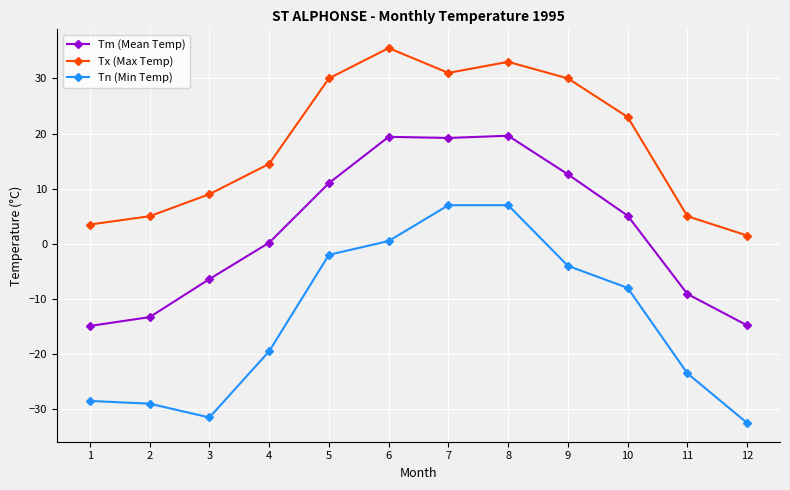

What is the smallest value displayed?

-32.5